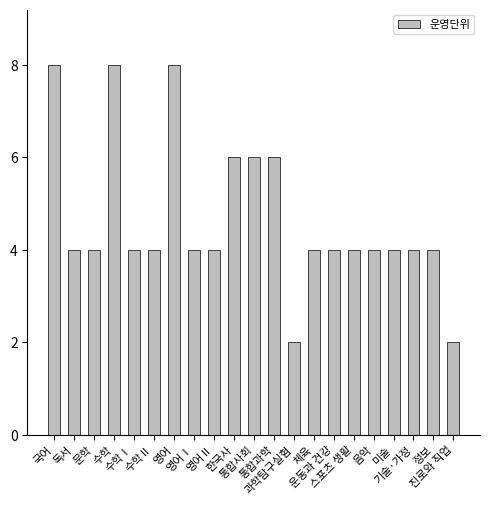

What is the value of the 16th bar from the left?

4